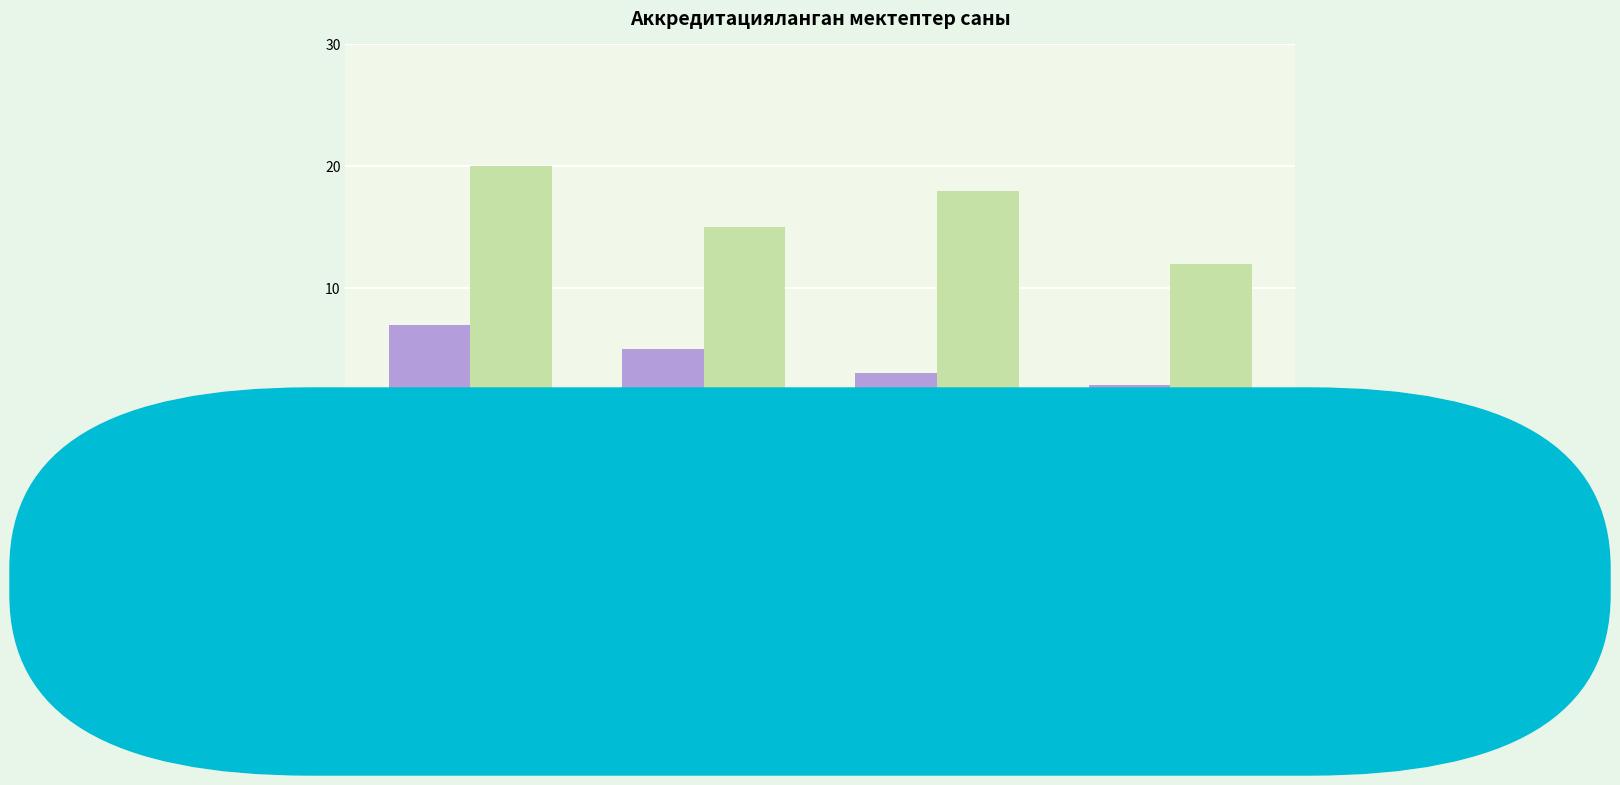

At which category is the sum across all series the highest?

2021 (Бишкек)